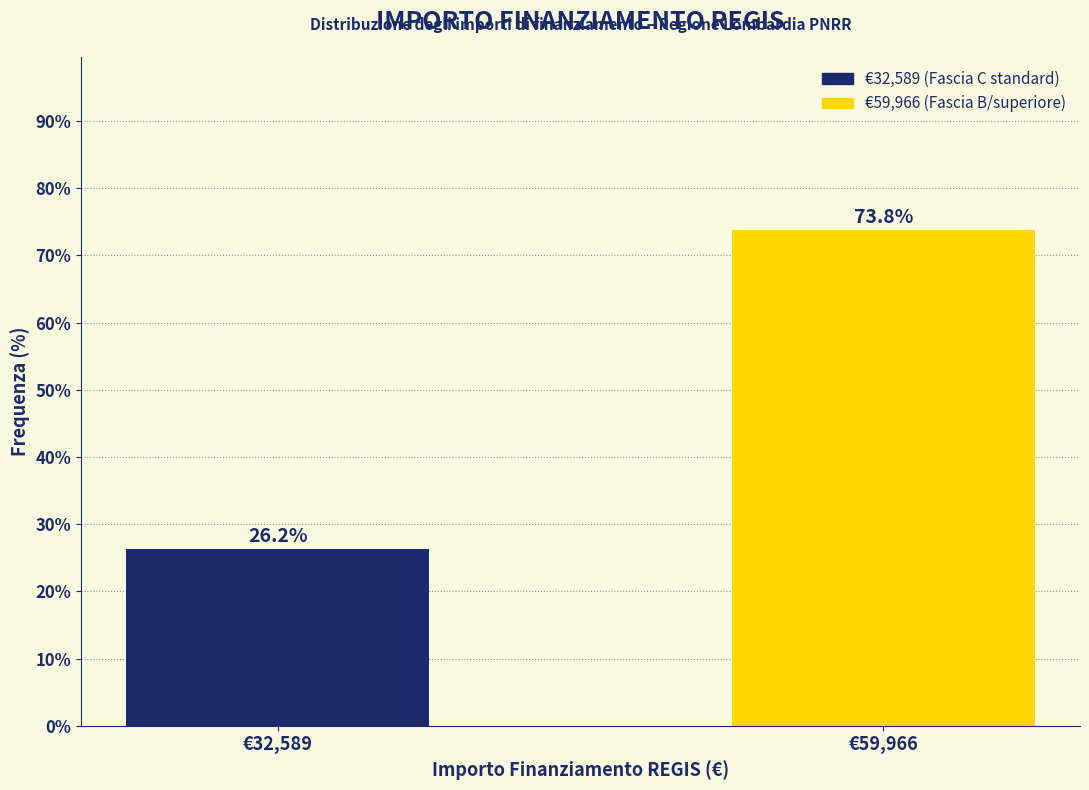

Reading left to right, transcribe all the data shown in this chart.

€32,589=26.2	€59,966=73.8